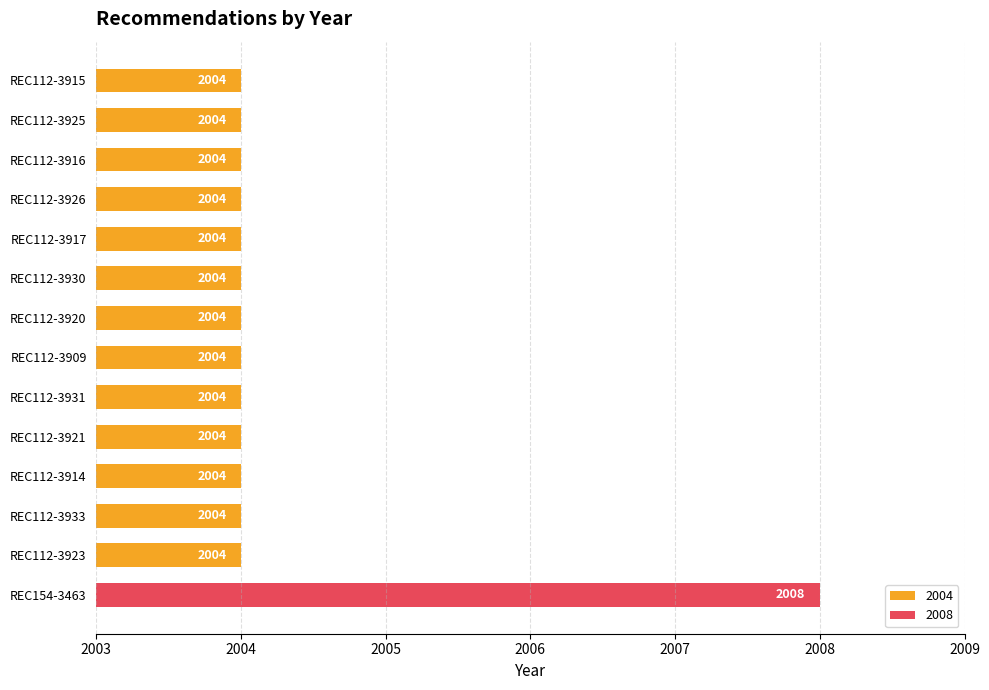

The value at REC112-3930 is 579. True or false?

False